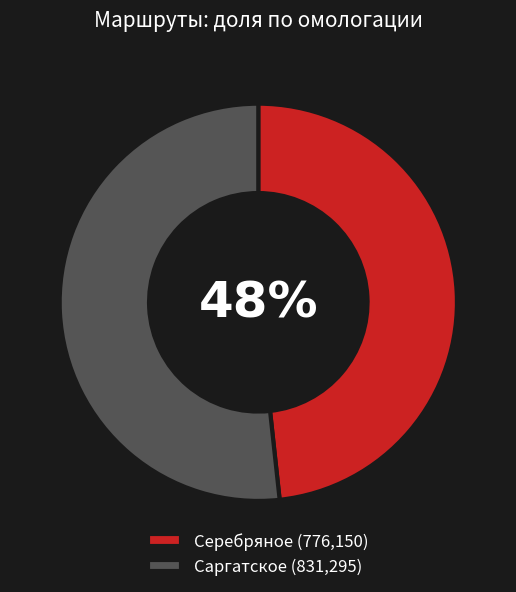

Which slice is the smallest?

Серебряное